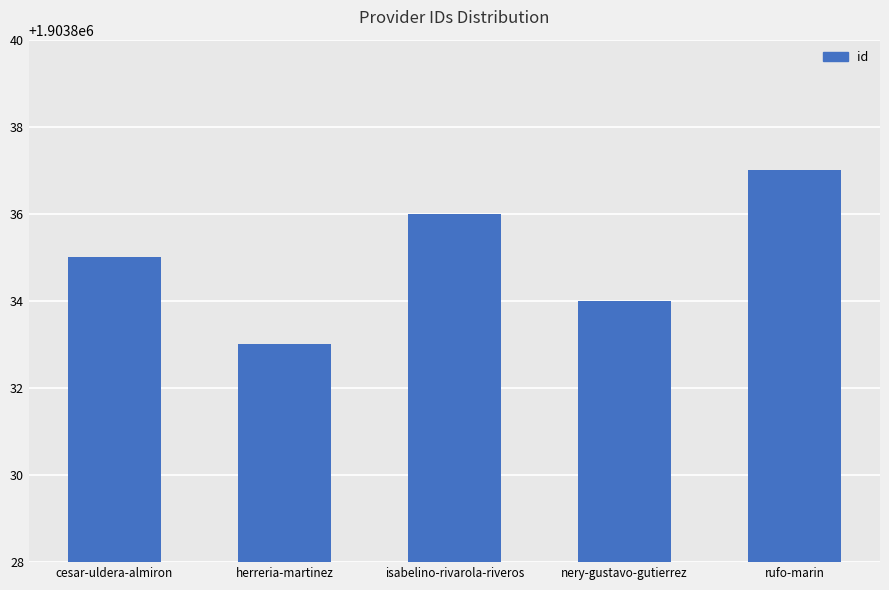

What is the label of the 2nd bar from the left?

herreria-martinez